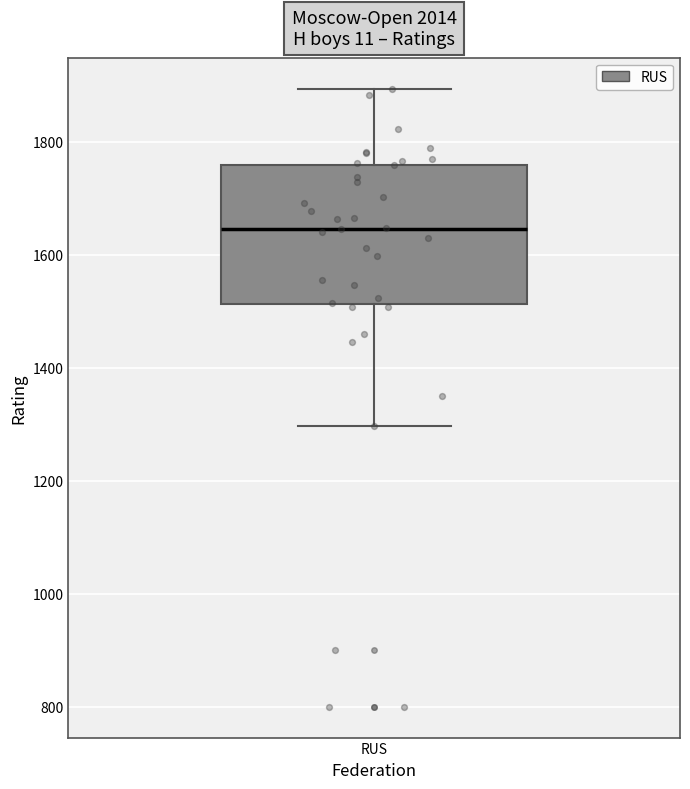

Read this box plot against the y-axis: the position of the median line, the range covered by the box, and the ends of both whiskers. The values are not printed on the chart, so give them approximately, as read against the axis.

median 1640, box 1520 to 1760, whiskers 1300 to 1900